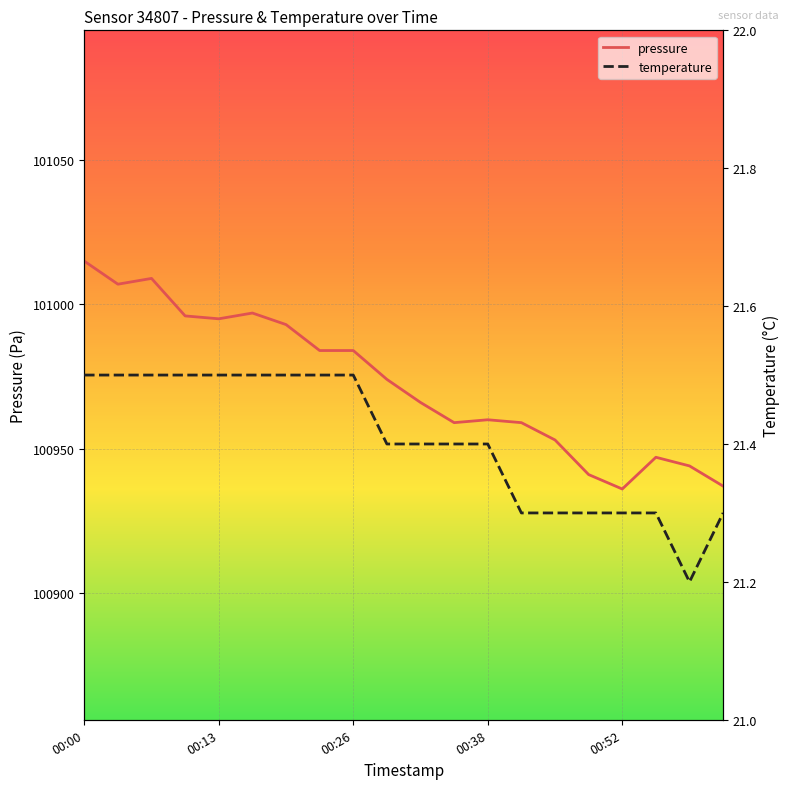

What are all the series names shown in the legend?

pressure, temperature